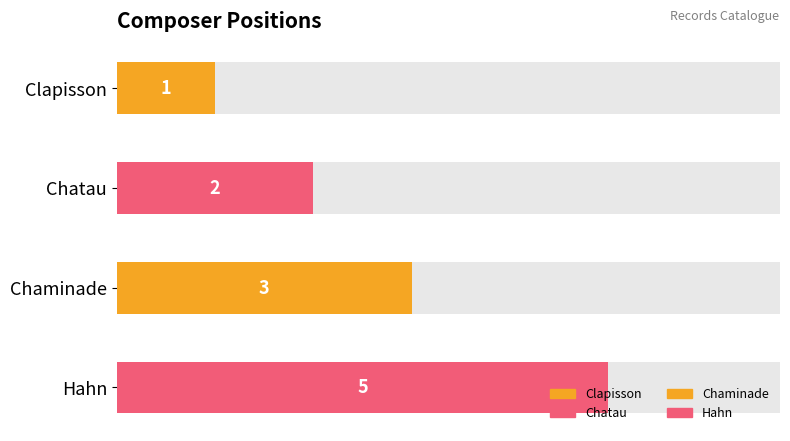

The chart shows a value of 1 at Clapisson. True or false?

True